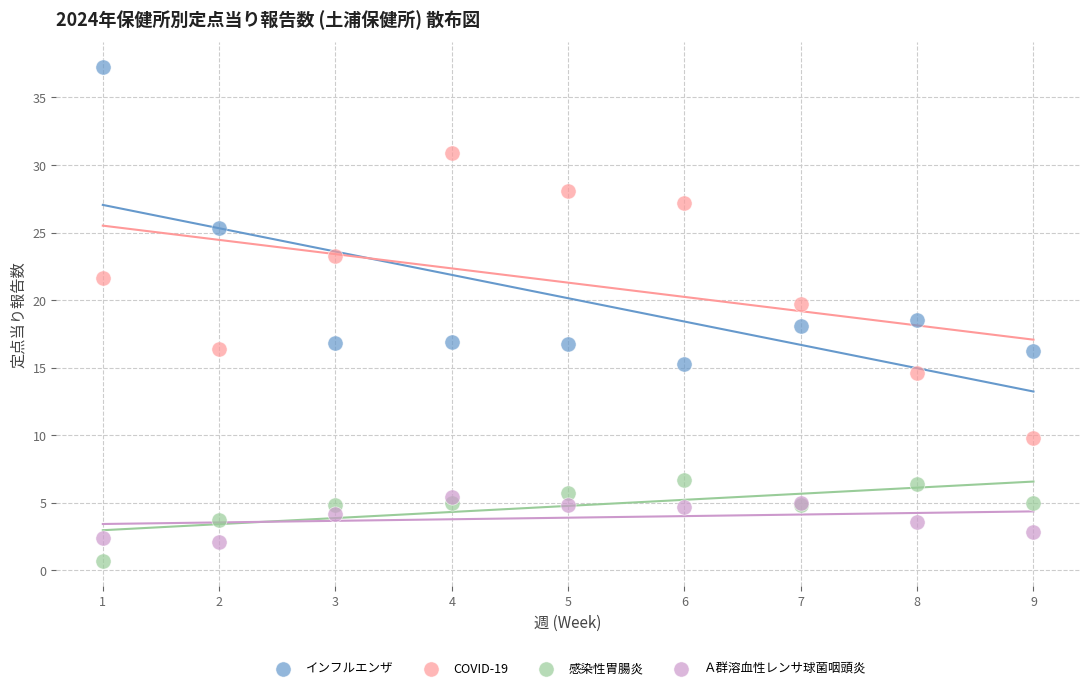

What are all the series names shown in the legend?

インフルエンザ, COVID-19, 感染性胃腸炎, Ａ群溶血性レンサ球菌咽頭炎